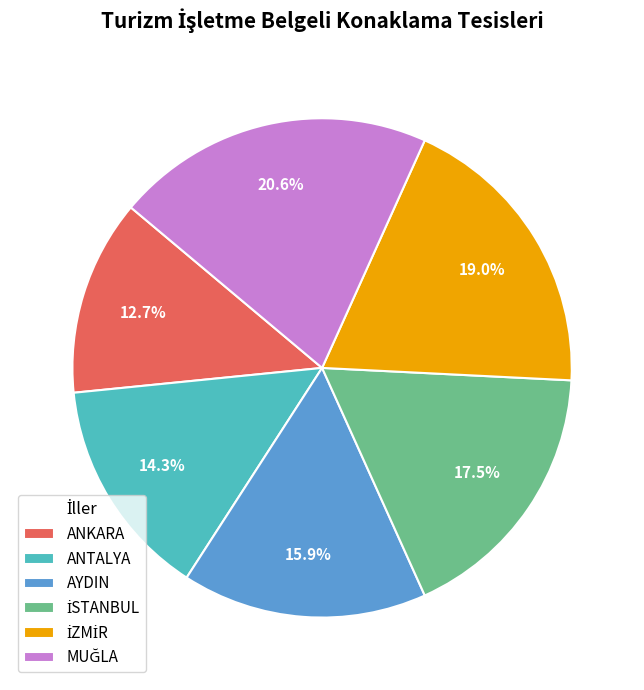

Which slice is the smallest?

ANKARA